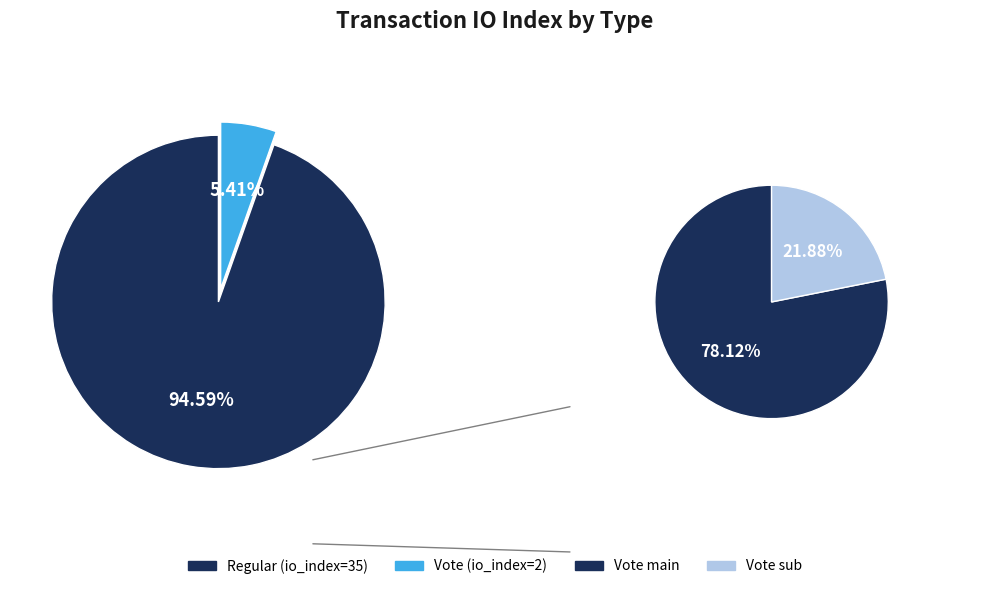

What is the total percentage of Vote and Regular?

100.0%